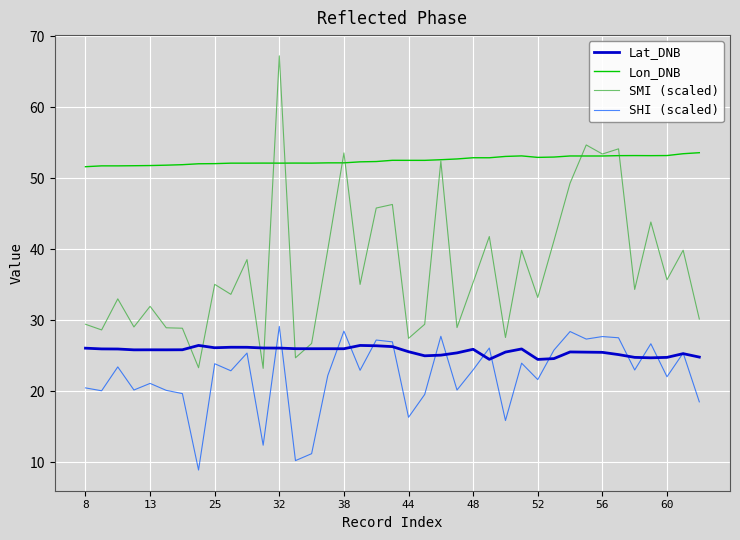

What is the difference between the second highest and second lowest values in the SHI (scaled) series?

18.2